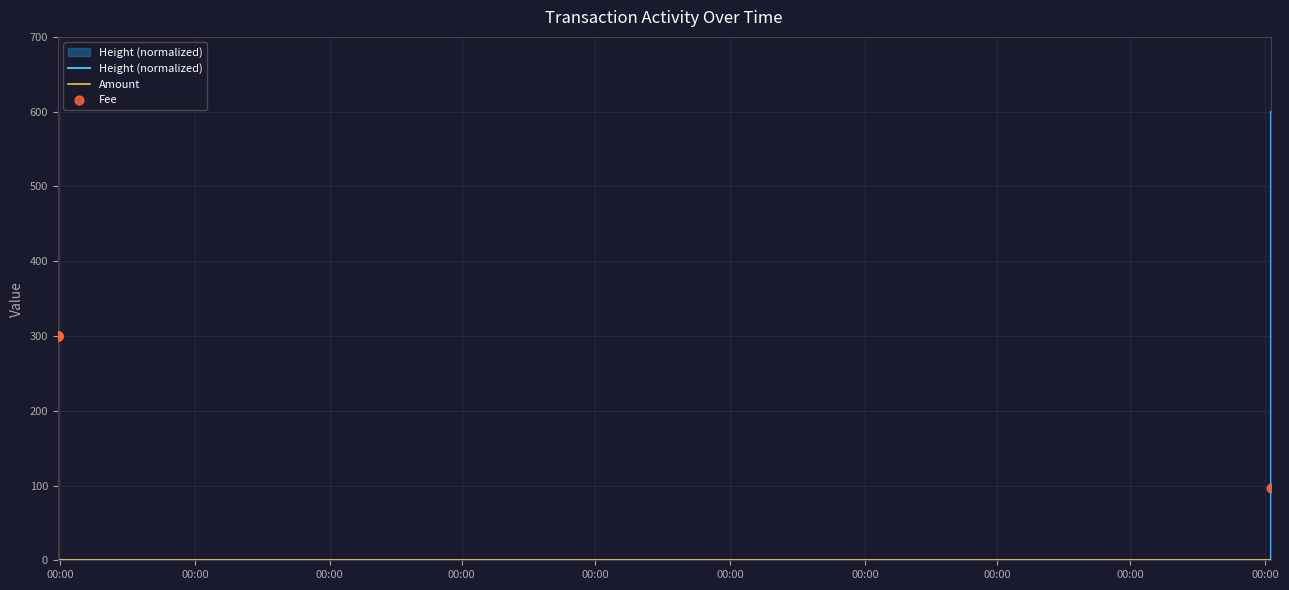

What is the total value across all series at 00:00?

302.4